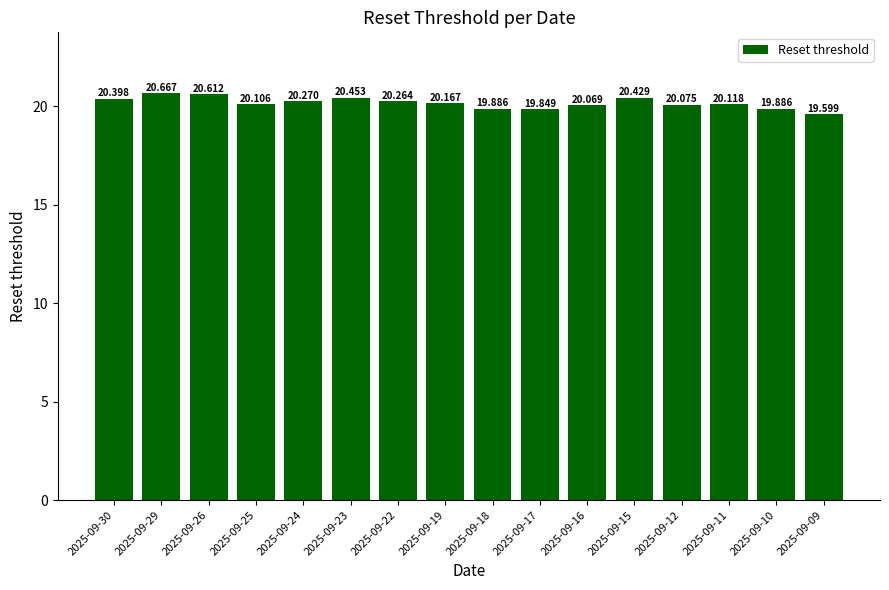

Read the value at 2025-09-29.

20.7